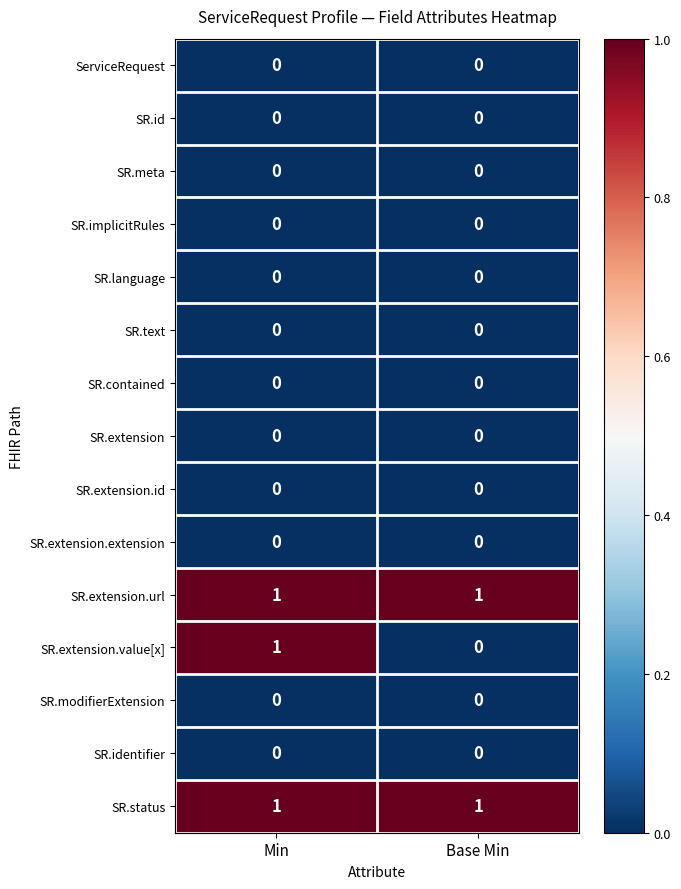

Between Min and Base Min, which series saw the biggest shift?

SR.extension.value[x]